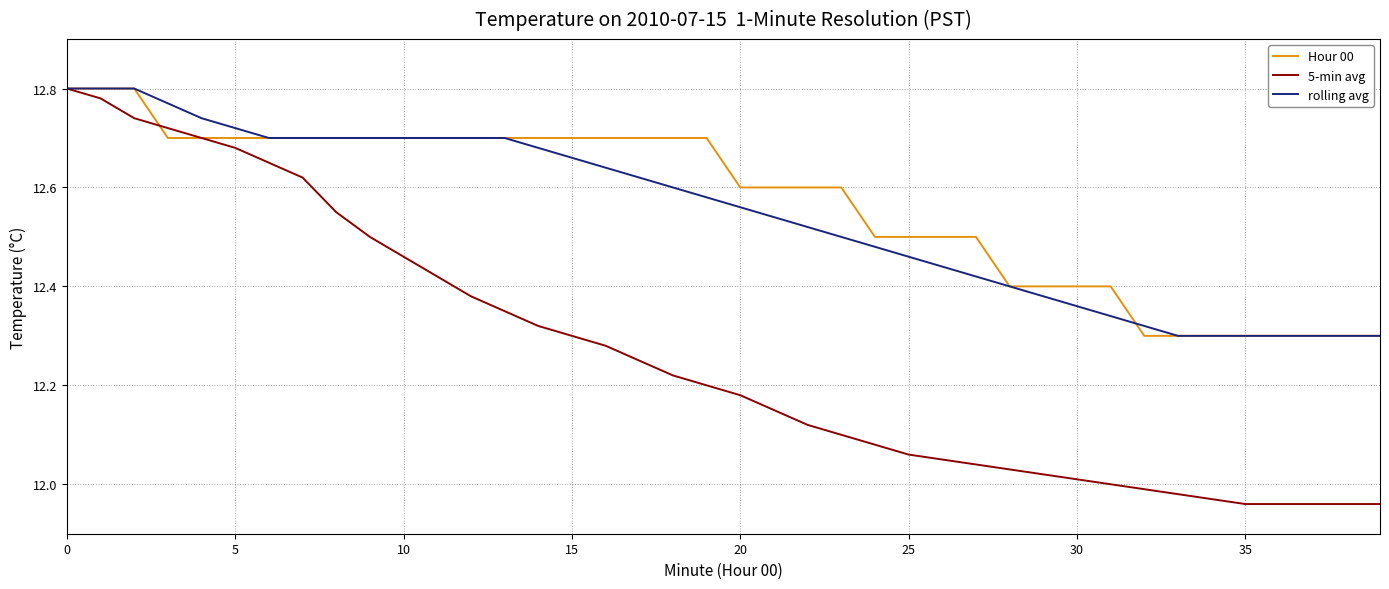

Which series has the largest range (max minus min)?

5-min avg